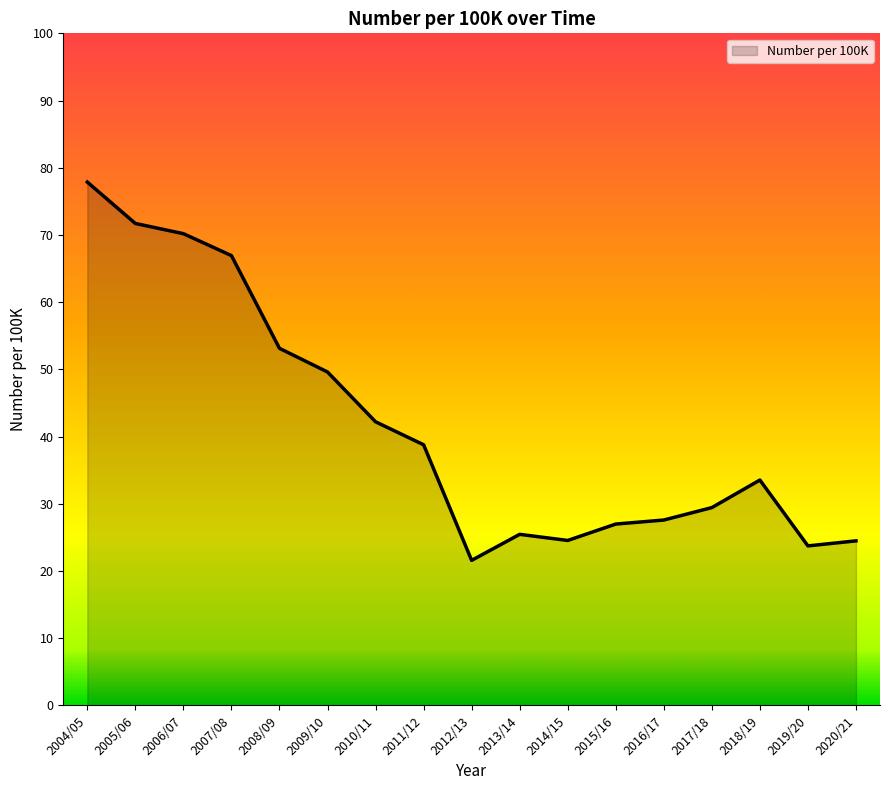

What is the change in value from 2004/05 to 2008/09?

-24.7